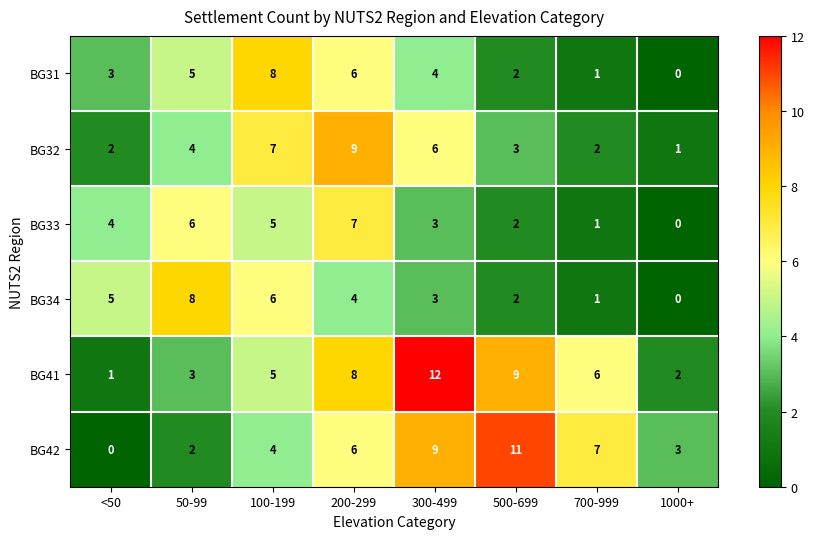

Read the BG32 value at 500-699.

3